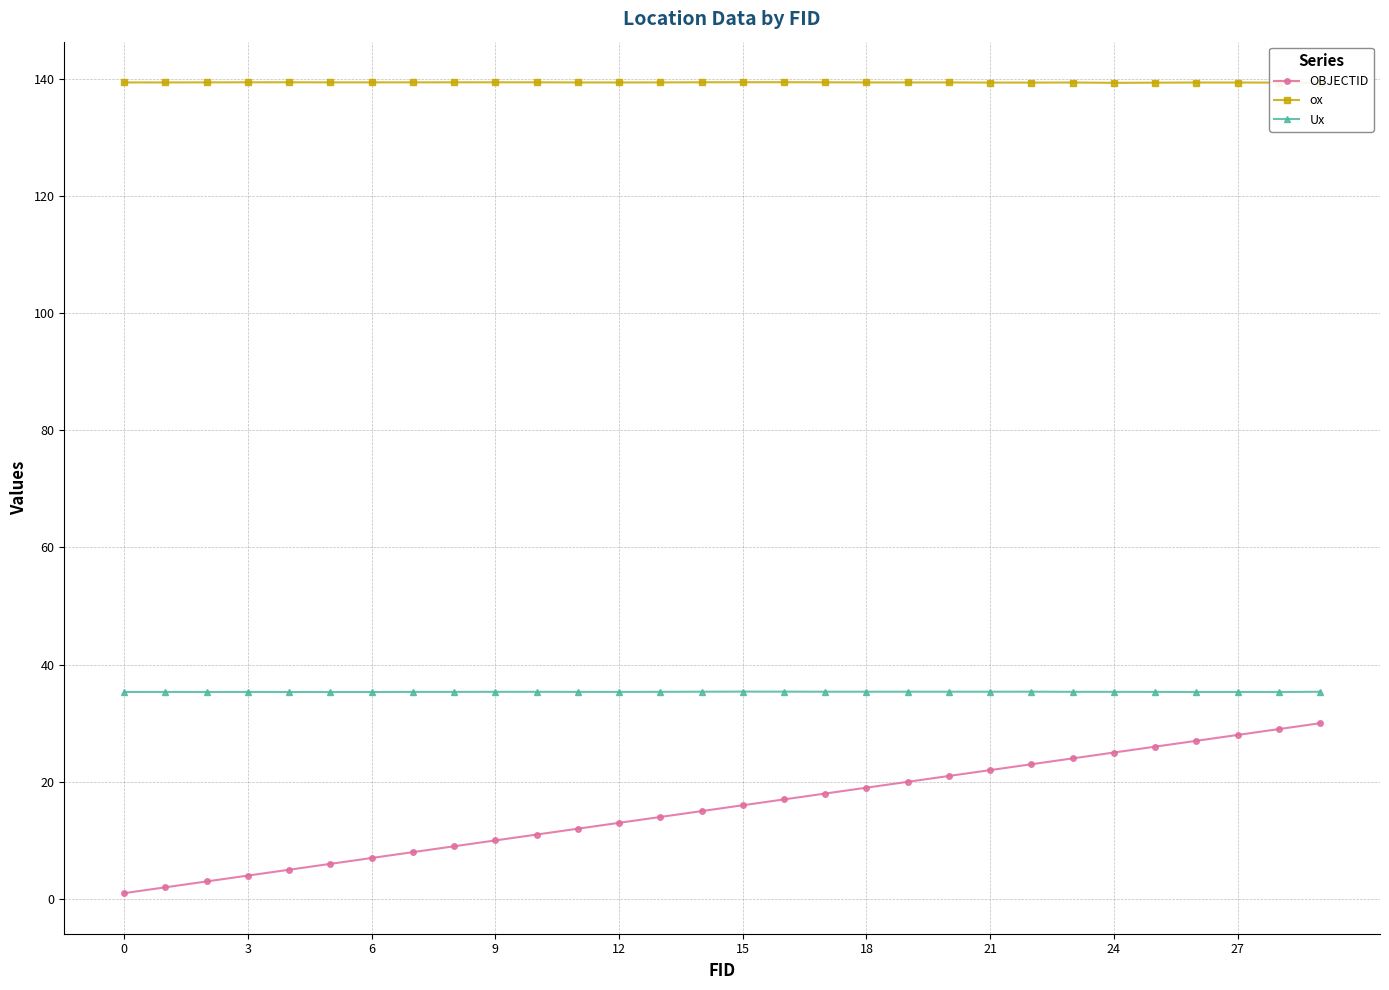

Which series has the widest spread of values?

OBJECTID